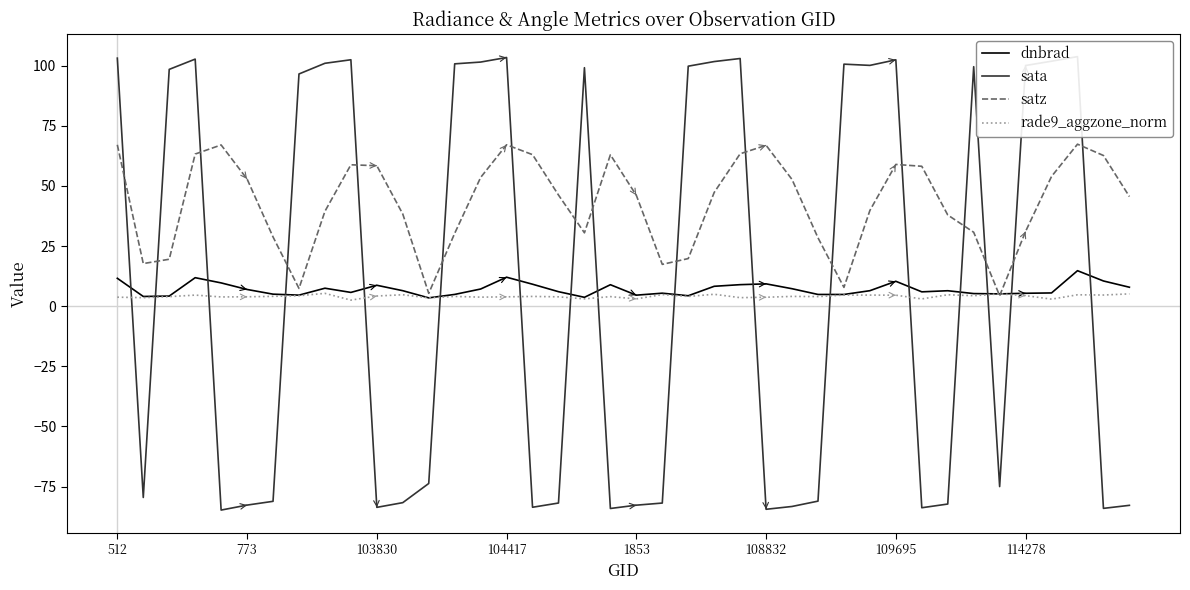

How many positive values does the sata series have?

20